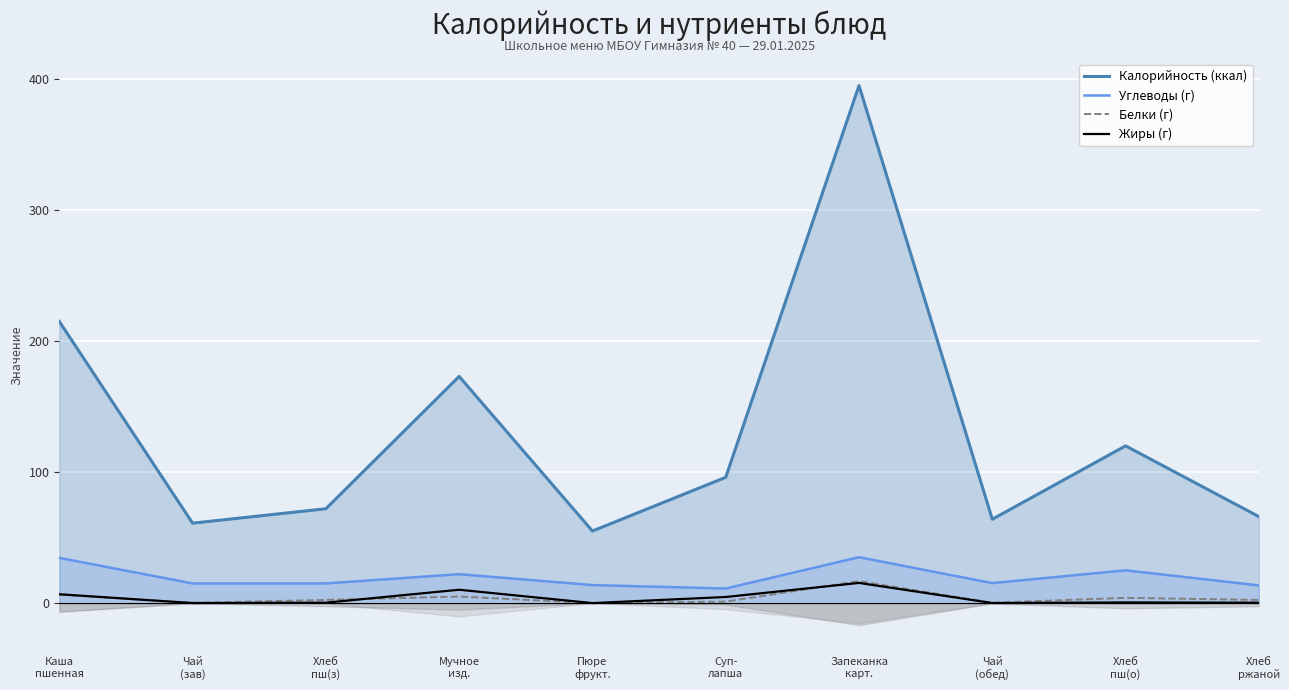

What is the total value across all series at Чай
(зав)?

76.2